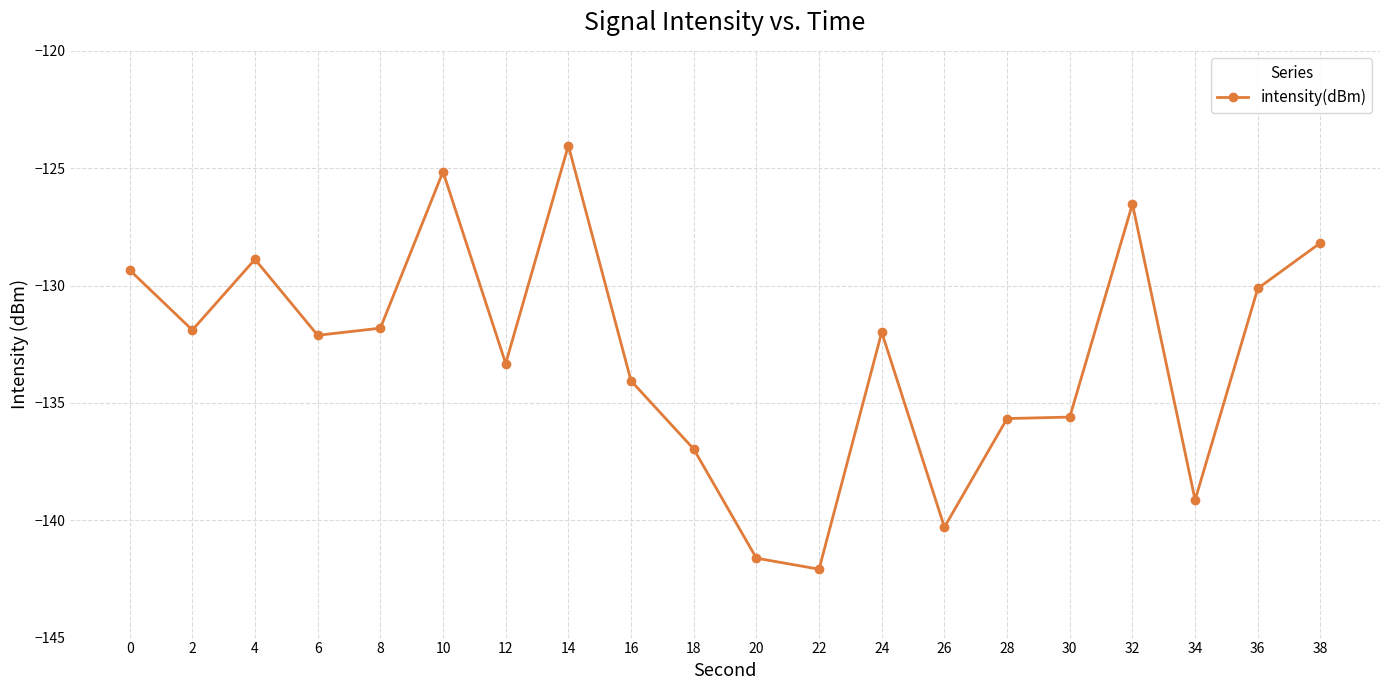

How many values exceed -131?

7